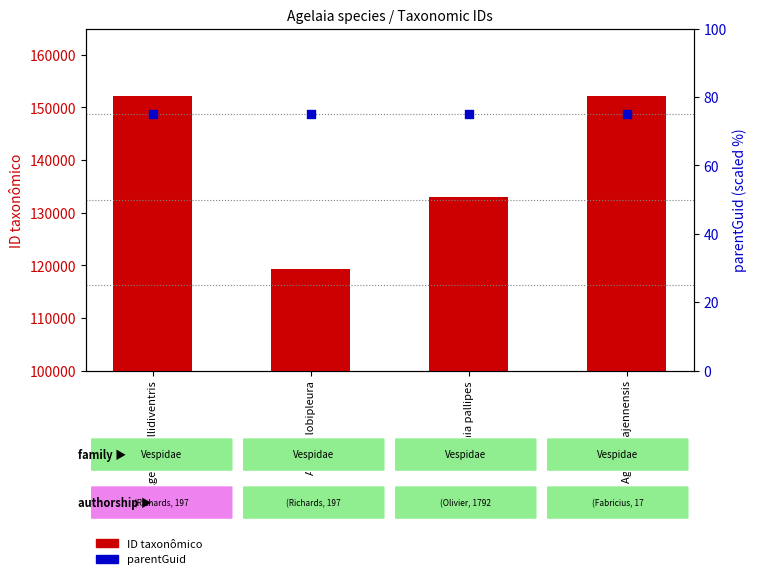

Which series has the largest total across all categories?

ID taxonômico